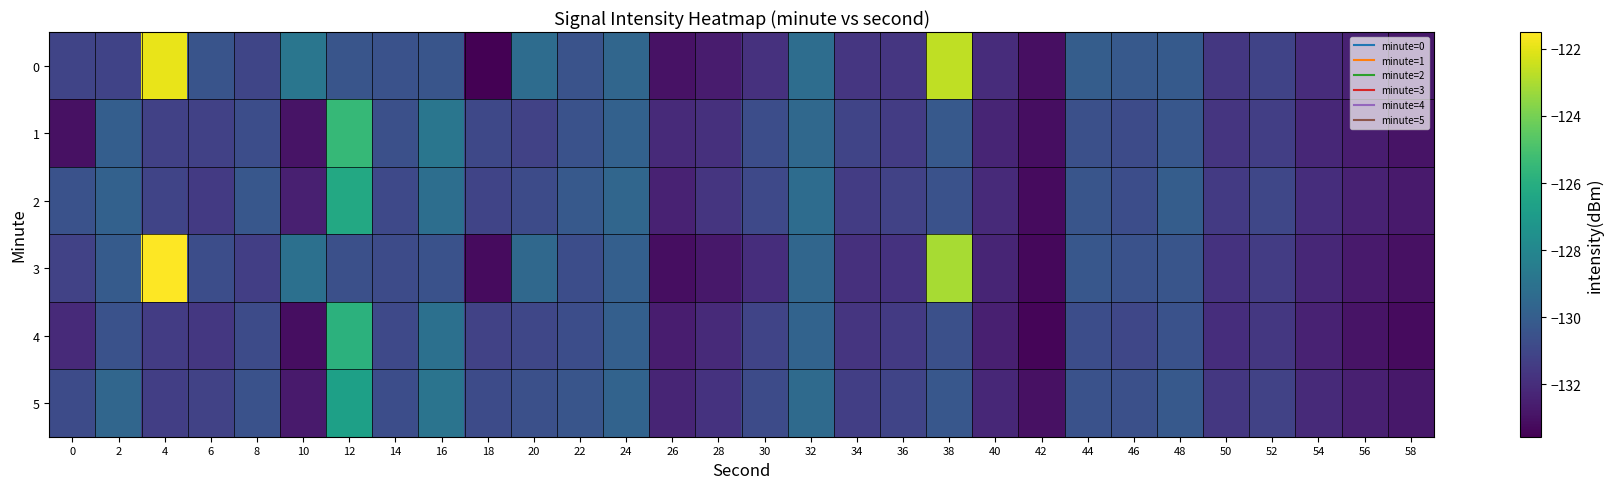

Reading right to left, what are all the values shown in this chart?

0: 58=-132.8	56=-132.5	54=-132.0	52=-131.1	50=-131.6	48=-130.1	46=-130.2	44=-130.0	42=-133.0	40=-132.0	38=-122.6	36=-131.7	34=-131.6	32=-129.3	30=-131.8	28=-132.6	26=-133.0	24=-129.6	22=-130.5	20=-129.3	18=-133.6	16=-130.4	14=-130.5	12=-130.4	10=-128.8	8=-131.0	6=-130.4	4=-121.9	2=-131.2	0=-131.1
1: 58=-132.9	56=-132.6	54=-132.2	52=-131.3	50=-131.7	48=-130.3	46=-130.8	44=-130.6	42=-133.1	40=-132.3	38=-130.2	36=-131.4	34=-131.1	32=-129.5	30=-130.7	28=-131.9	26=-132.1	24=-129.8	22=-130.5	20=-131.2	18=-131.0	16=-128.8	14=-130.6	12=-125.5	10=-132.9	8=-130.7	6=-131.2	4=-131.2	2=-129.9	0=-133.0
2: 58=-132.7	56=-132.4	54=-132.0	52=-131.0	50=-131.5	48=-130.0	46=-130.7	44=-130.4	42=-133.2	40=-132.1	38=-130.5	36=-131.2	34=-131.4	32=-129.3	30=-130.9	28=-131.7	26=-132.4	24=-129.6	22=-130.2	20=-130.8	18=-131.1	16=-129.2	14=-130.9	12=-126.3	10=-132.5	8=-130.3	6=-131.5	4=-131.1	2=-129.8	0=-130.5
3: 58=-133.0	56=-132.7	54=-132.2	52=-131.4	50=-131.8	48=-130.4	46=-130.5	44=-130.3	42=-133.3	40=-132.3	38=-123.1	36=-131.8	34=-131.9	32=-129.6	30=-132.0	28=-132.8	26=-133.1	24=-129.9	22=-130.7	20=-129.5	18=-133.2	16=-130.5	14=-130.8	12=-130.6	10=-129.1	8=-131.3	6=-130.7	4=-121.5	2=-130.1	0=-131.2
4: 58=-133.2	56=-132.9	54=-132.4	52=-131.6	50=-132.0	48=-130.5	46=-131.0	44=-130.7	42=-133.4	40=-132.5	38=-130.6	36=-131.5	34=-131.7	32=-129.7	30=-131.1	28=-132.1	26=-132.6	24=-129.9	22=-130.7	20=-131.0	18=-131.2	16=-129.1	14=-130.9	12=-125.8	10=-133.1	8=-130.8	6=-131.6	4=-131.4	2=-130.5	0=-132.1
5: 58=-132.8	56=-132.5	54=-132.1	52=-131.2	50=-131.6	48=-130.2	46=-130.6	44=-130.5	42=-133.0	40=-132.2	38=-130.3	36=-131.1	34=-131.3	32=-129.4	30=-130.8	28=-131.8	26=-132.3	24=-129.7	22=-130.4	20=-130.6	18=-130.8	16=-128.9	14=-130.7	12=-126.7	10=-132.7	8=-130.5	6=-131.2	4=-131.3	2=-129.6	0=-130.8